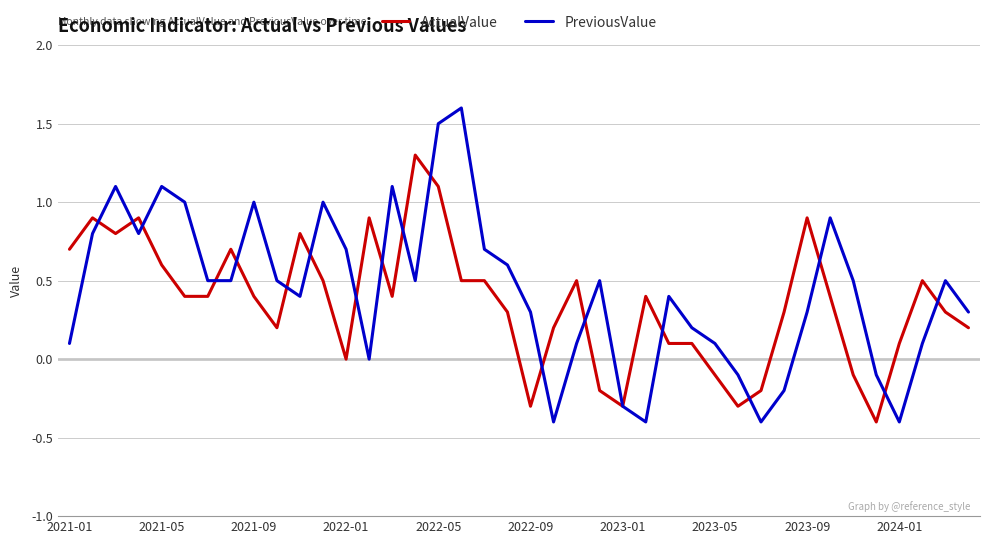

True or false: PreviousValue and ActualValue intersect in this chart.

True